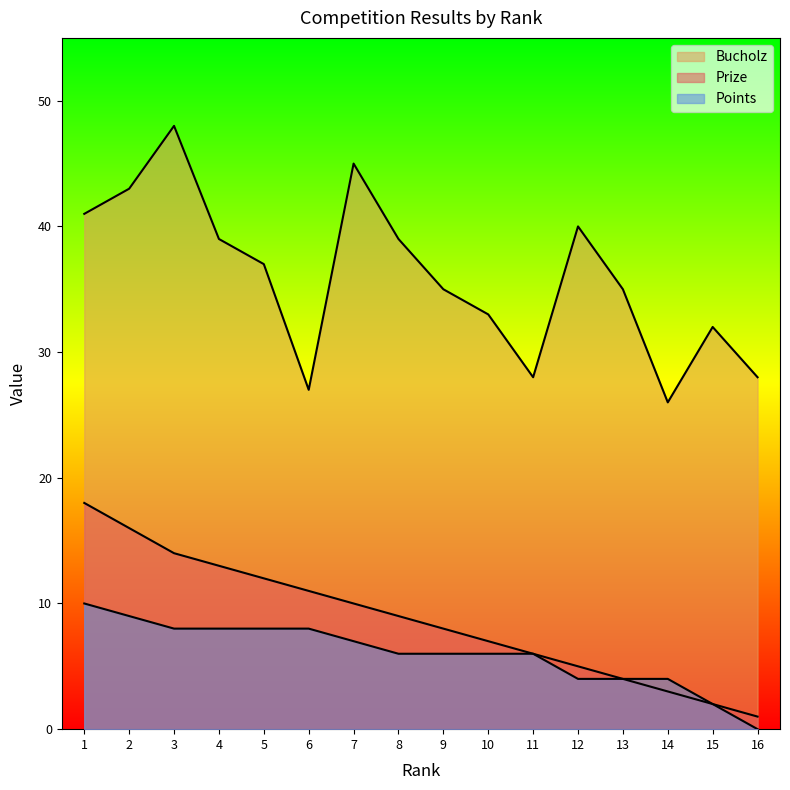

At which category does Bucholz reach its first local valley?

6